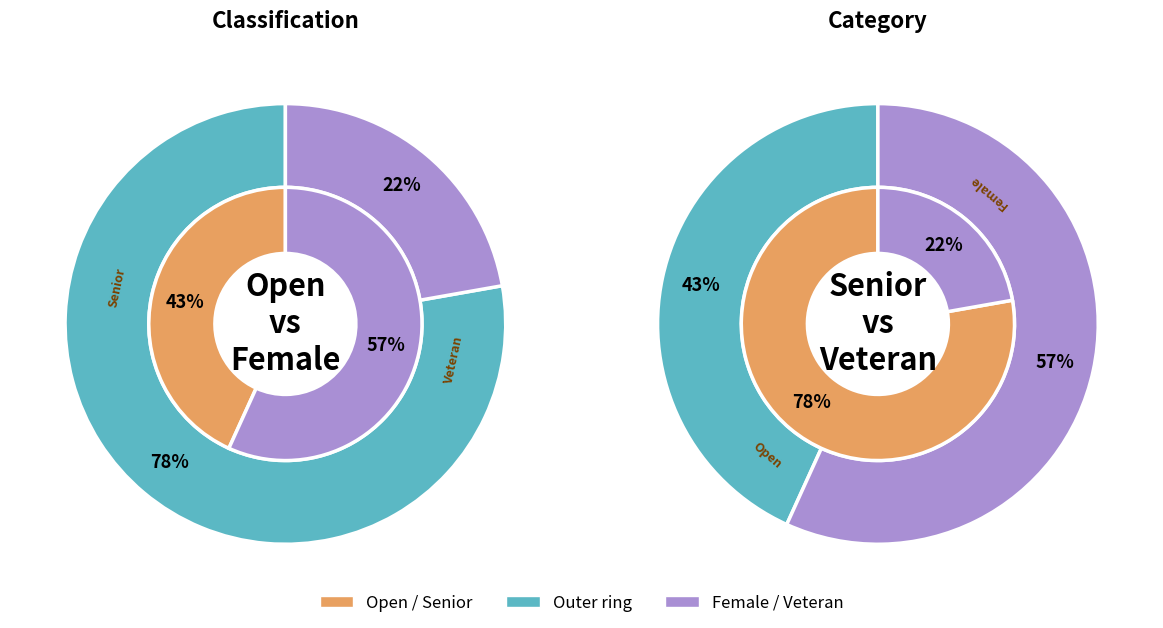

Combined, what portion of the pie is Open and Female?

100.0%